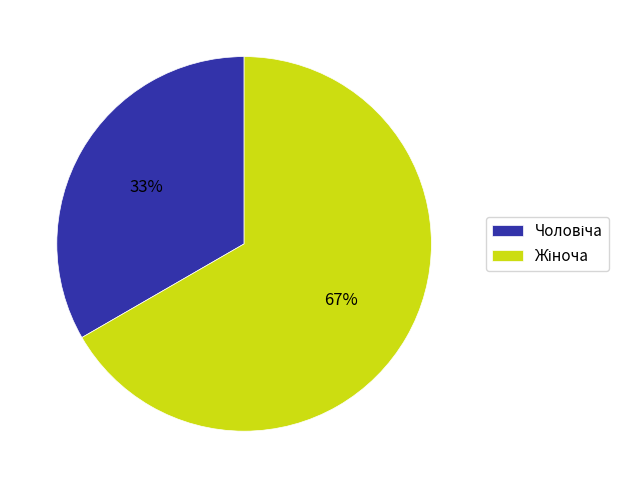

To the nearest percent, what is the average slice percentage?

50%